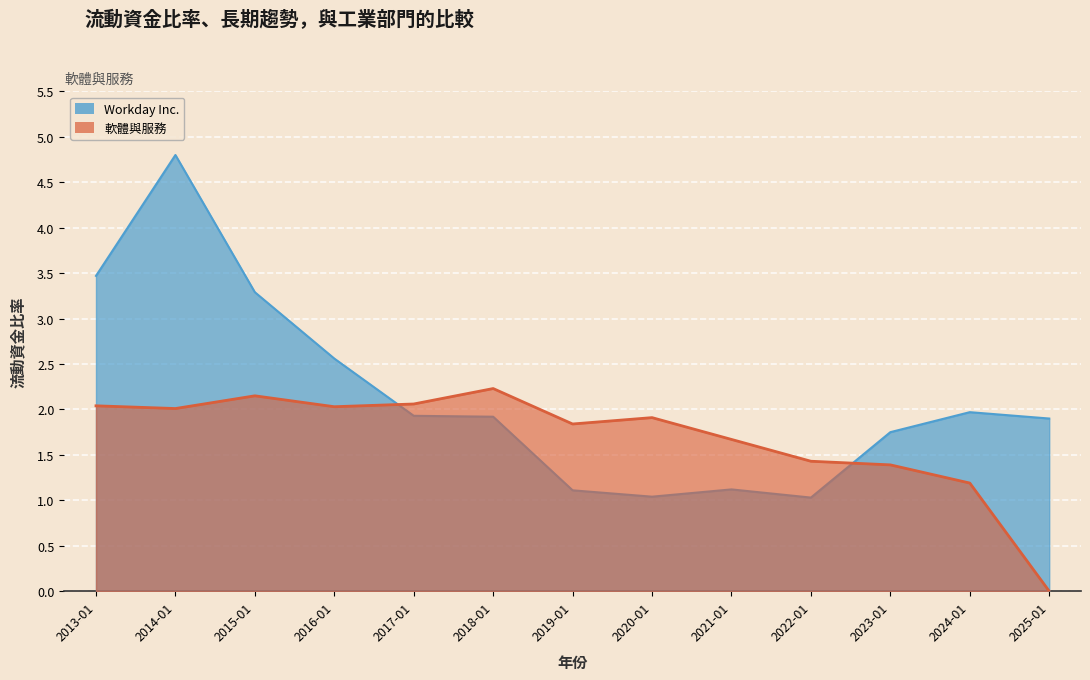

Rank the categories by 軟體與服務 value from highest to lowest.

2018-01, 2015-01, 2017-01, 2013-01, 2016-01, 2014-01, 2020-01, 2019-01, 2021-01, 2022-01, 2023-01, 2024-01, 2025-01